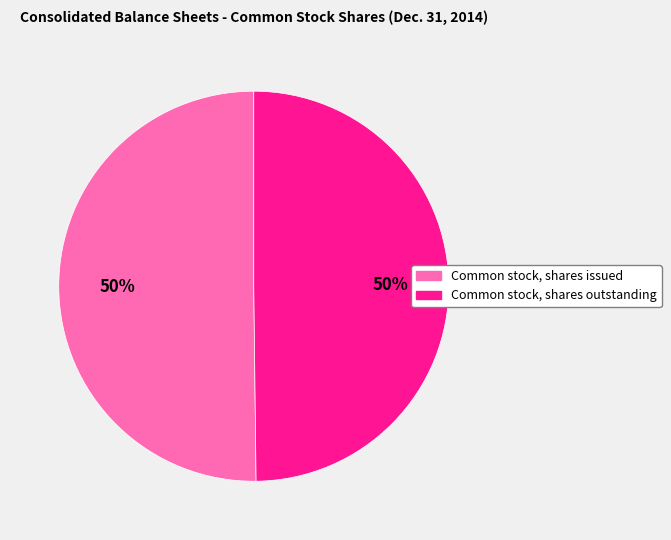

Do Common stock, shares issued and Common stock, shares outstanding together represent more than half of the pie?

Yes